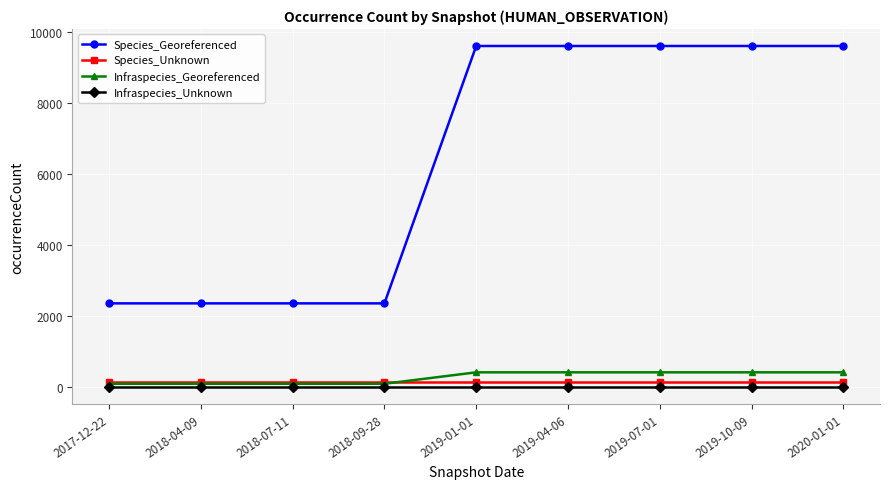

What is the label of the 5th point from the left?

2019-01-01